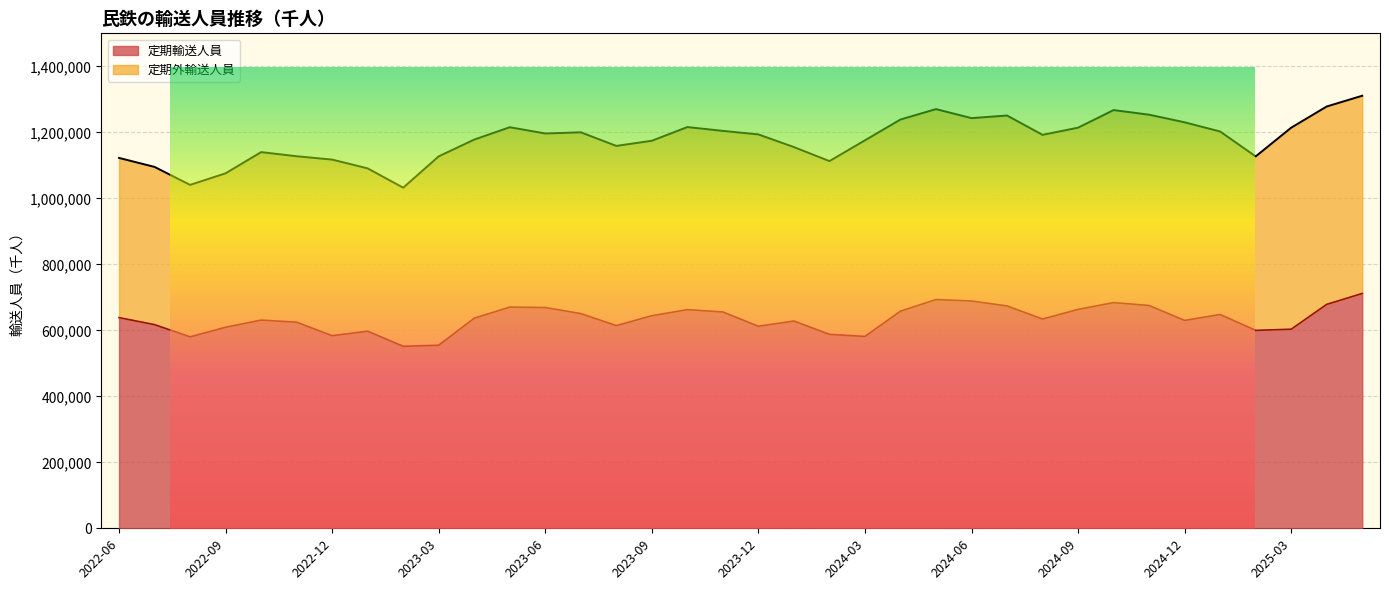

Rank the categories by value from highest to lowest.

2025-05, 2024-05, 2024-06, 2024-10, 2025-04, 2024-11, 2024-07, 2023-05, 2023-06, 2024-09, 2023-10, 2024-04, 2023-11, 2023-07, 2025-01, 2023-09, 2022-06, 2023-04, 2024-08, 2022-10, 2024-12, 2024-01, 2022-11, 2022-07, 2023-08, 2023-12, 2022-09, 2025-03, 2025-02, 2023-01, 2024-02, 2022-12, 2024-03, 2022-08, 2023-03, 2023-02